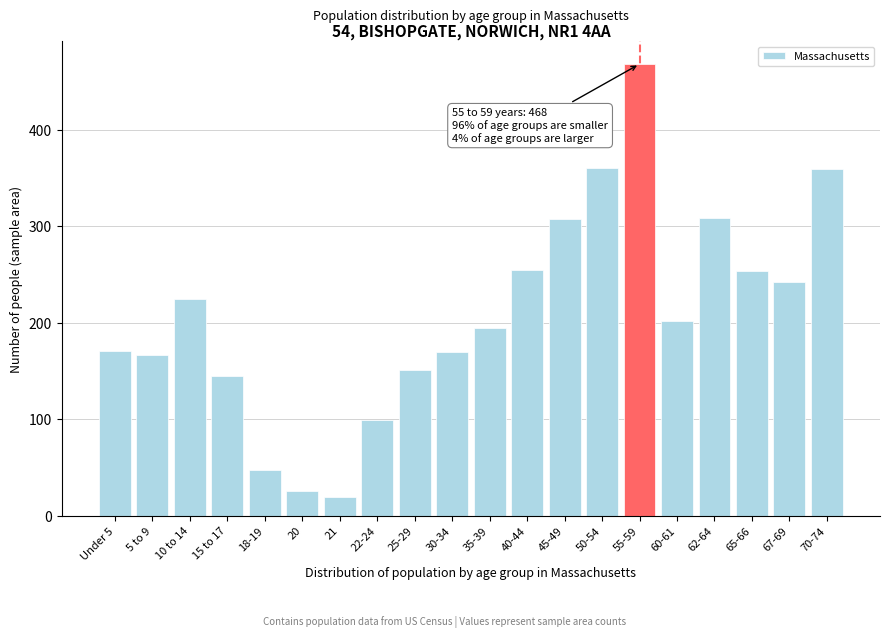

What is the label of the 4th bar from the right?

62-64